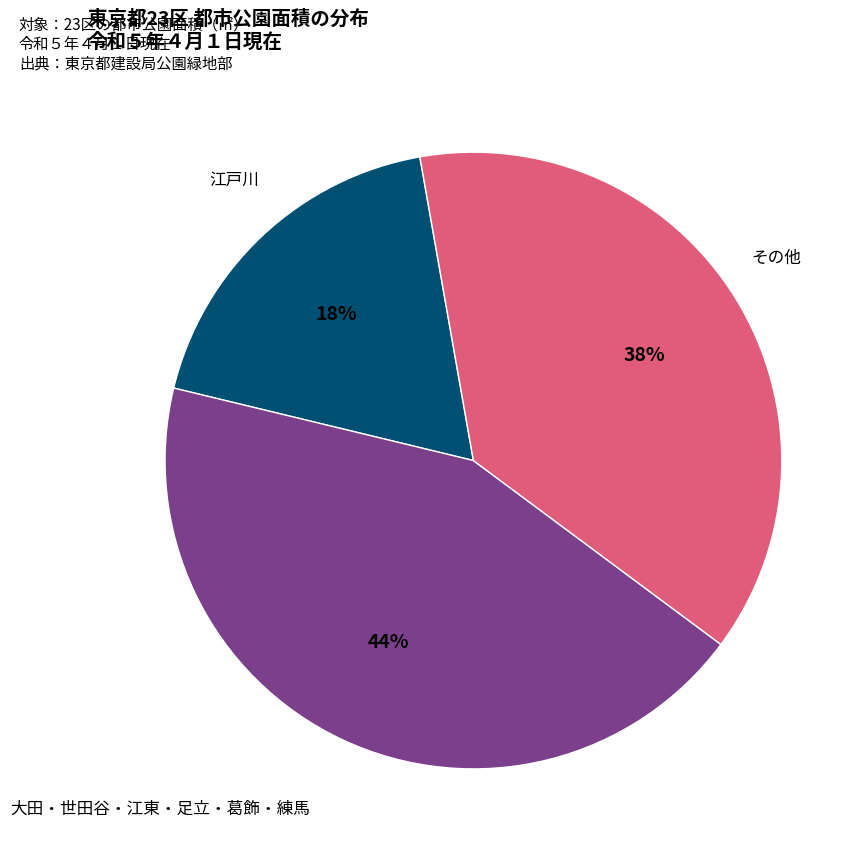

Does any single category account for the majority?

No